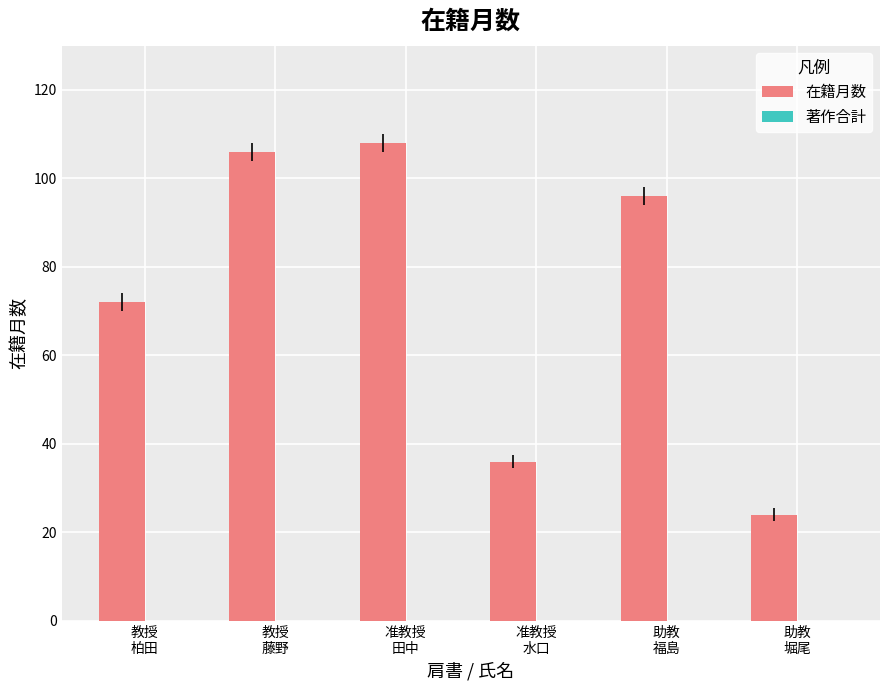

At which category does the chart reach its minimum across all series?

助教
堀尾